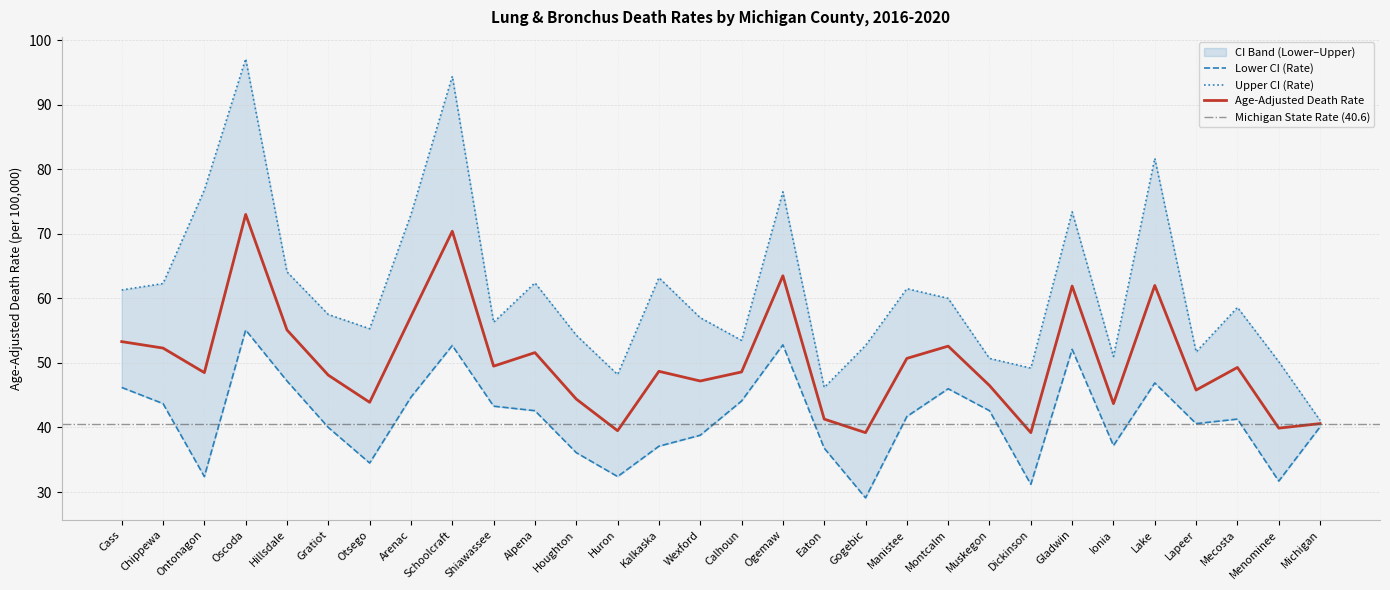

True or false: Age-Adjusted Death Rate has more than 0 interior local peaks.

True